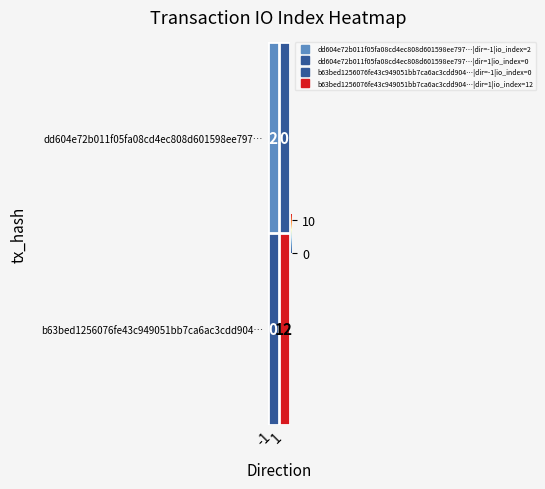

Between -1 and 1, which series saw the biggest shift?

b63bed1256076fe43c949051bb7ca6ac3cdd904…